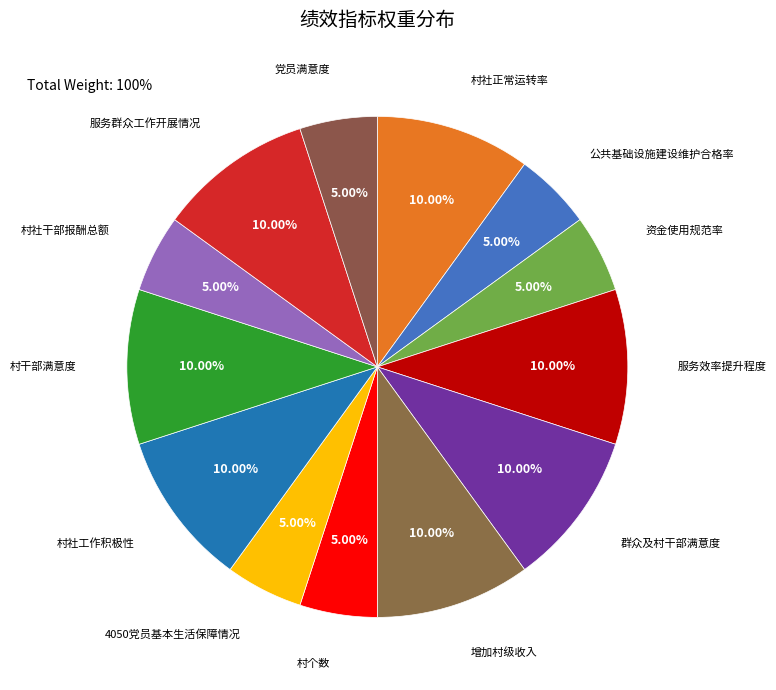

How many segments does this pie chart have?

13